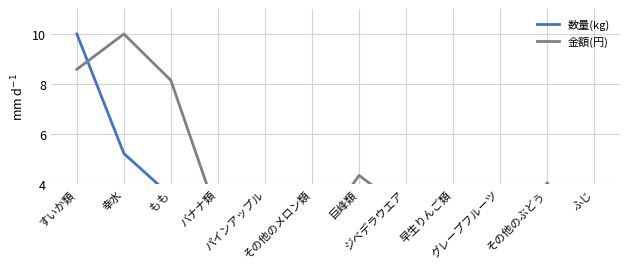

Where do 金額(円) and 数量(kg) first cross each other?

すいか類 and 幸水